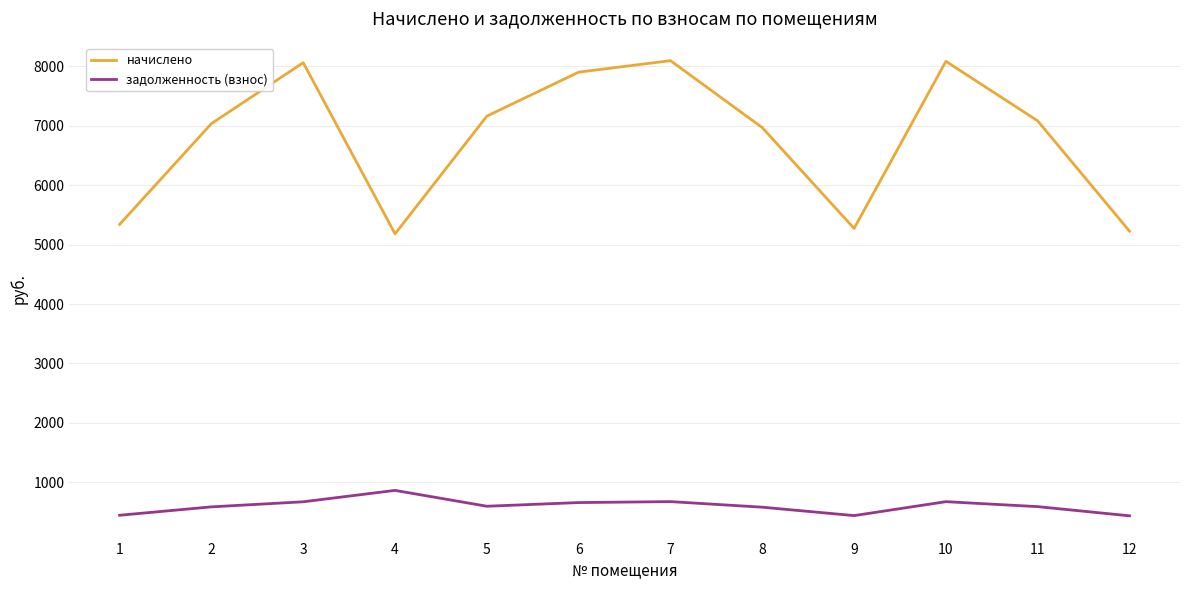

Is the value of задолженность (взнос) at 4 greater than the value of начислено at 7?

No